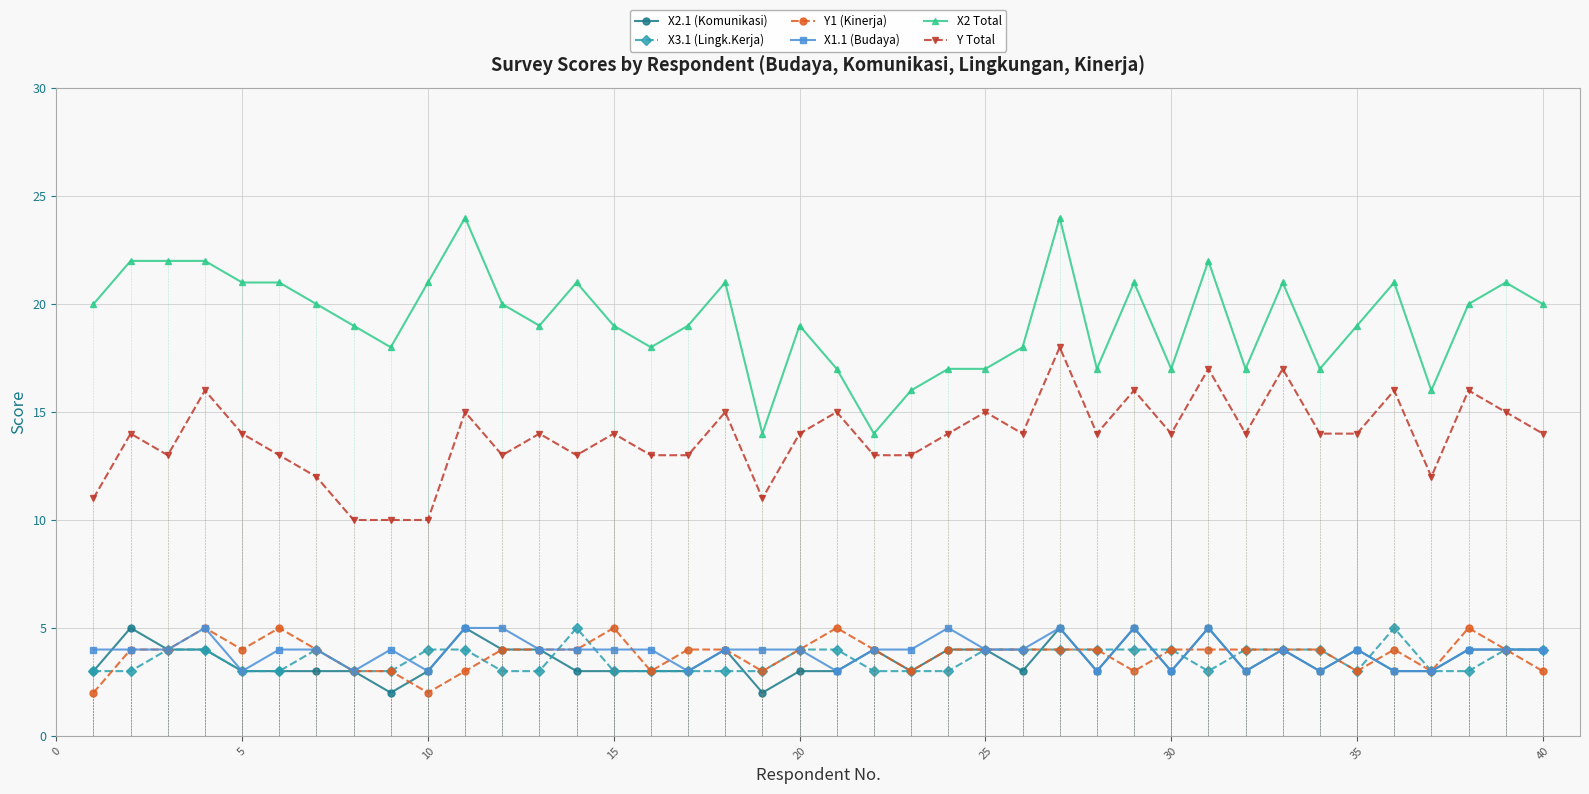

The X1.1 (Budaya) series shows 4 at 40. True or false?

True